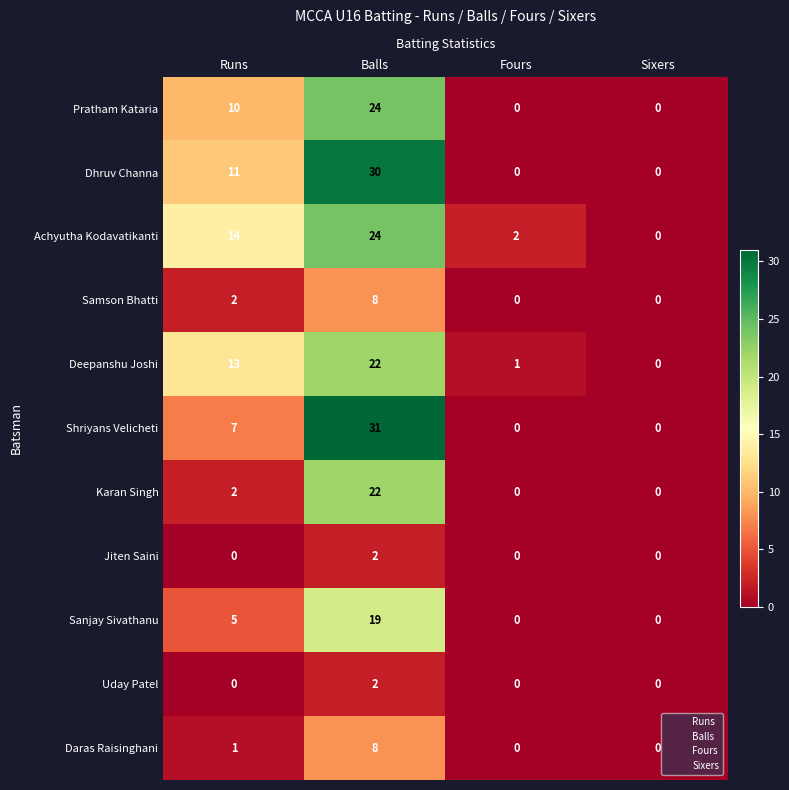

How many Samson Bhatti values are between 0 and 8?

4